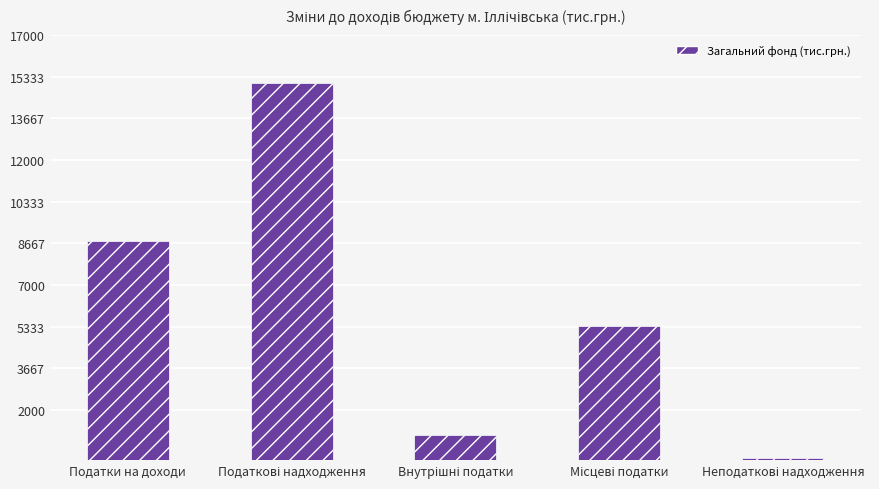

At which label does the data first exceed 5373?

Податки на доходи